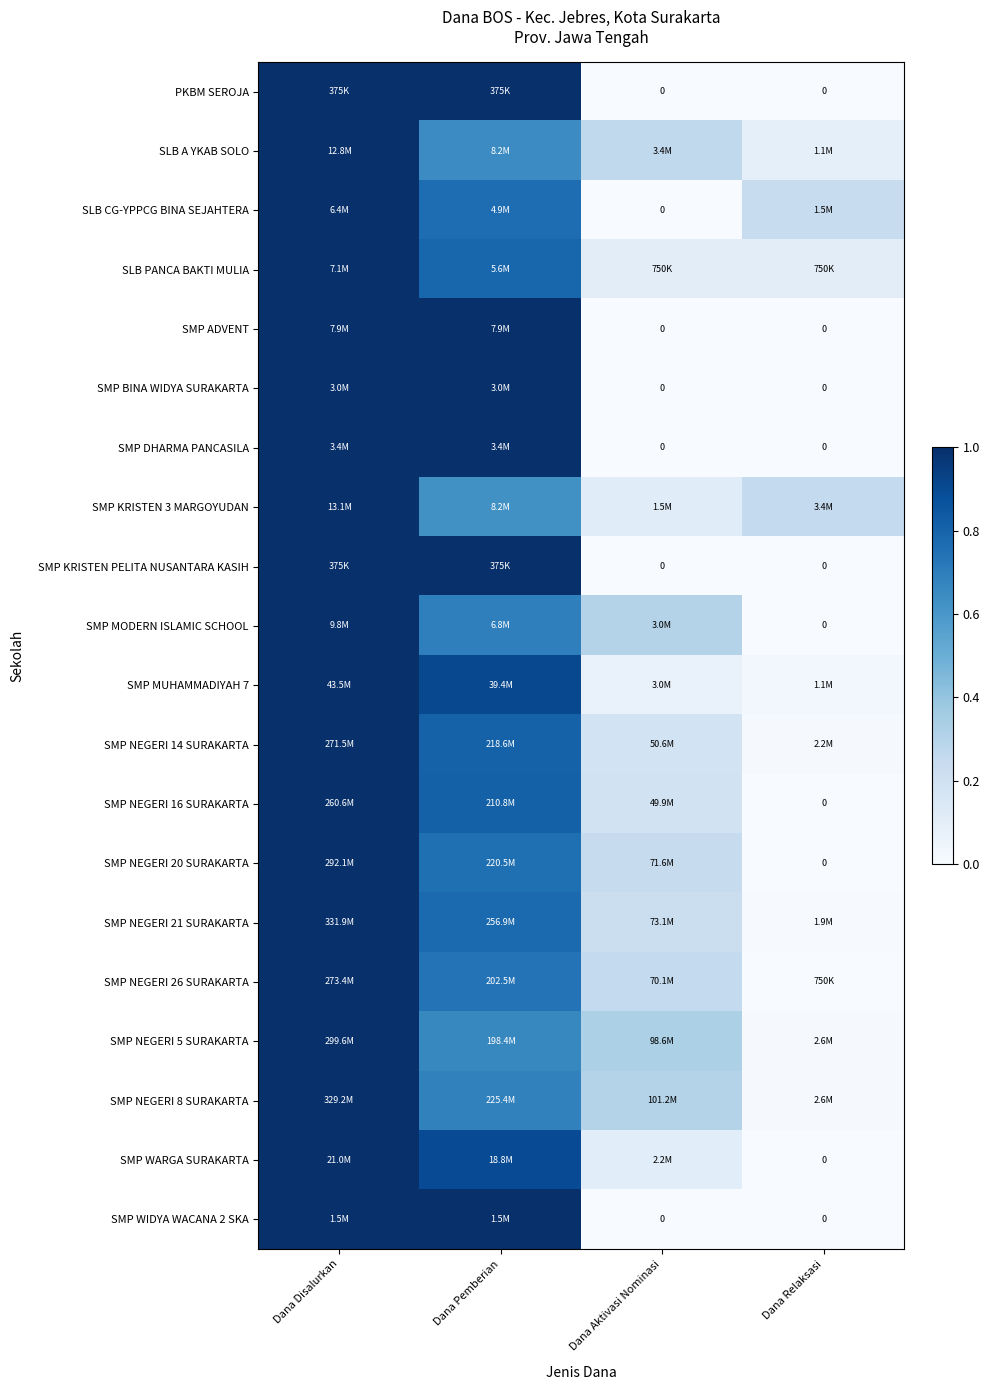

Which category has the lowest value in the SLB PANCA BAKTI MULIA series?

Dana Aktivasi Nominasi